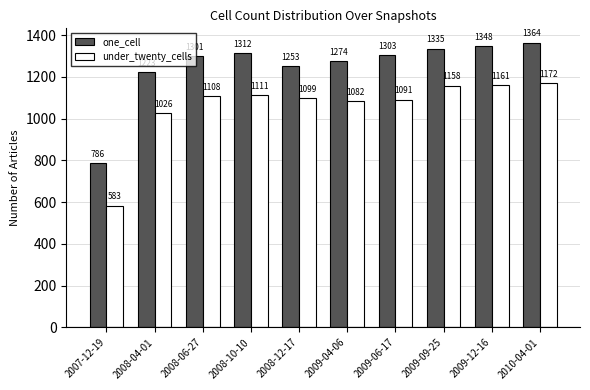

Rank the categories by under_twenty_cells value from highest to lowest.

2010-04-01, 2009-12-16, 2009-09-25, 2008-10-10, 2008-06-27, 2008-12-17, 2009-06-17, 2009-04-06, 2008-04-01, 2007-12-19